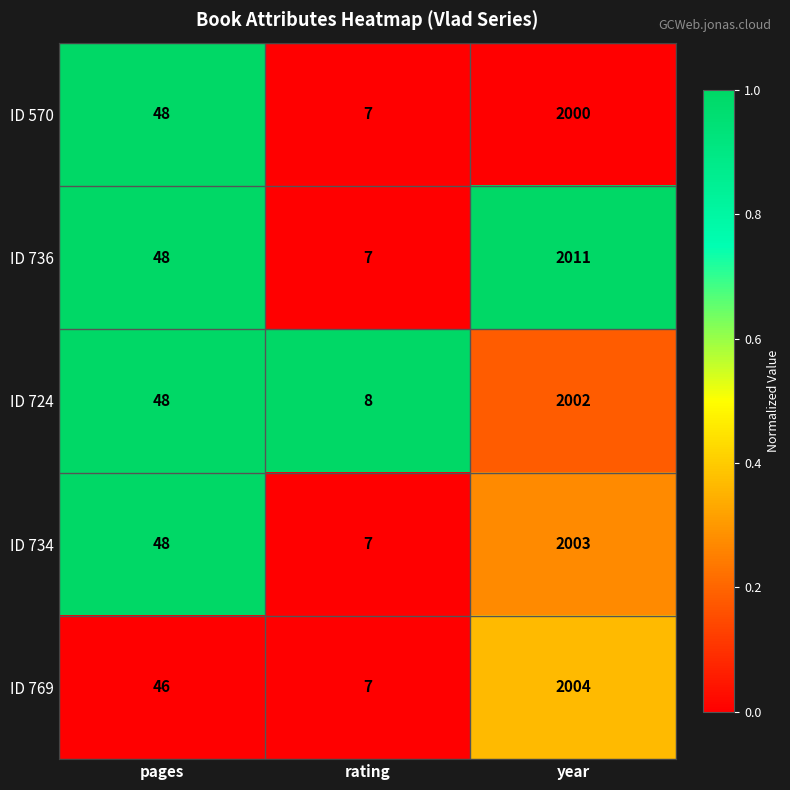

The ID 769 series shows 1342 at year. True or false?

False